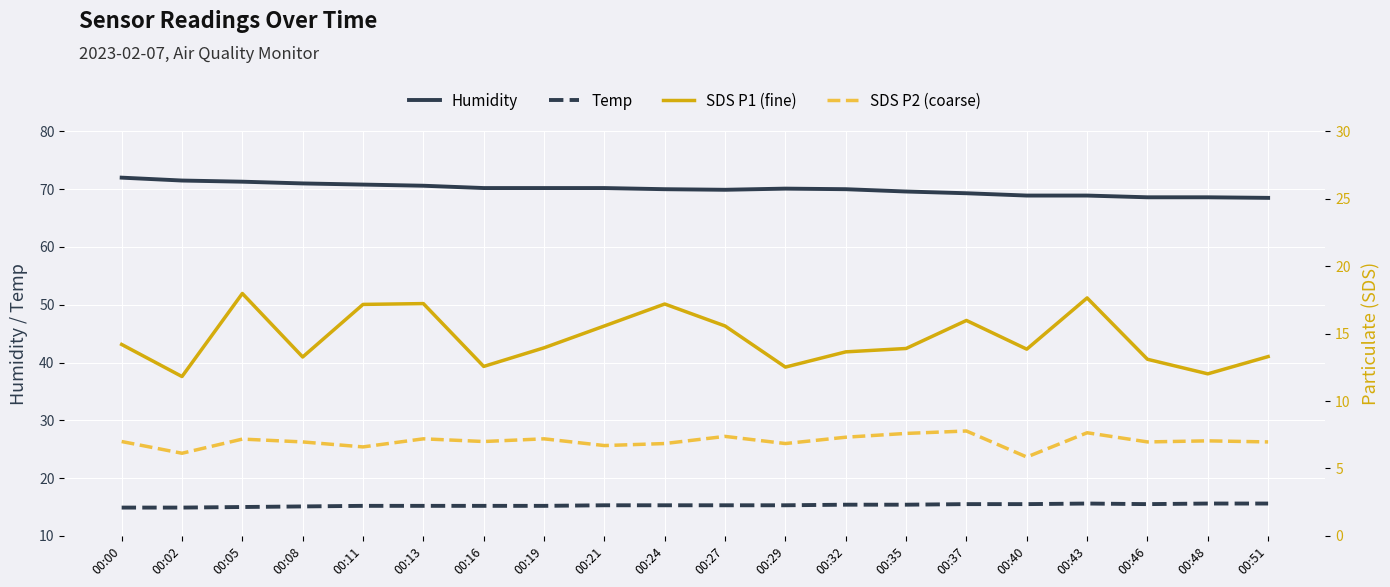

Reading right to left, what are all the values shown in this chart?

Humidity: 00:51=68.5	00:48=68.6	00:46=68.6	00:43=68.9	00:40=68.9	00:37=69.3	00:35=69.6	00:32=70.0	00:29=70.1	00:27=69.9	00:24=70.0	00:21=70.2	00:19=70.2	00:16=70.2	00:13=70.6	00:11=70.8	00:08=71.0	00:05=71.3	00:02=71.5	00:00=72.0
Temp: 00:51=15.6	00:48=15.6	00:46=15.5	00:43=15.6	00:40=15.5	00:37=15.5	00:35=15.4	00:32=15.4	00:29=15.3	00:27=15.3	00:24=15.3	00:21=15.3	00:19=15.2	00:16=15.2	00:13=15.2	00:11=15.2	00:08=15.1	00:05=15.0	00:02=14.9	00:00=14.9
SDS_P1: 00:51=13.3	00:48=12.0	00:46=13.1	00:43=17.6	00:40=13.8	00:37=16.0	00:35=13.9	00:32=13.7	00:29=12.5	00:27=15.6	00:24=17.2	00:21=15.6	00:19=13.9	00:16=12.6	00:13=17.2	00:11=17.2	00:08=13.3	00:05=18.0	00:02=11.8	00:00=14.2
SDS_P2: 00:51=7.0	00:48=7.0	00:46=7.0	00:43=7.7	00:40=5.8	00:37=7.8	00:35=7.6	00:32=7.3	00:29=6.8	00:27=7.4	00:24=6.8	00:21=6.7	00:19=7.2	00:16=7.0	00:13=7.2	00:11=6.6	00:08=7.0	00:05=7.2	00:02=6.1	00:00=7.0